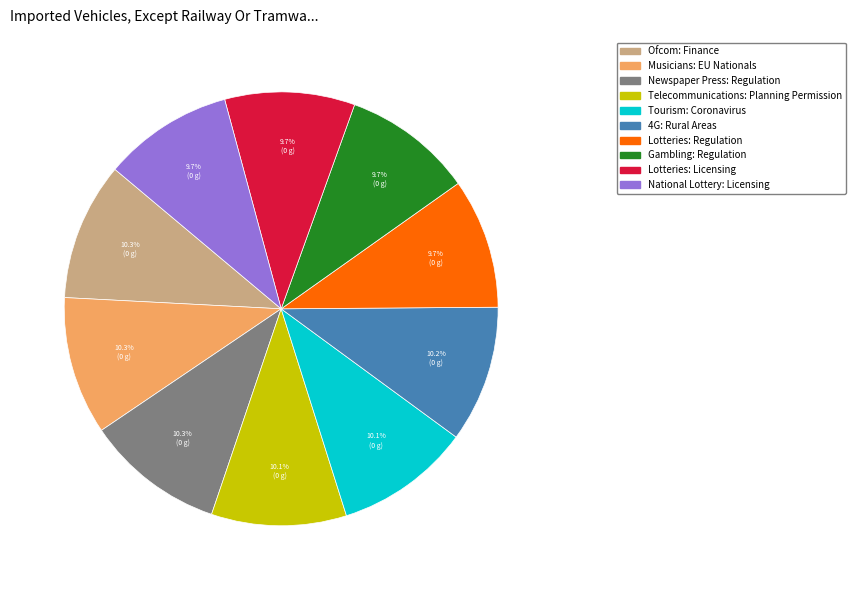

Is there a majority slice in this chart?

No